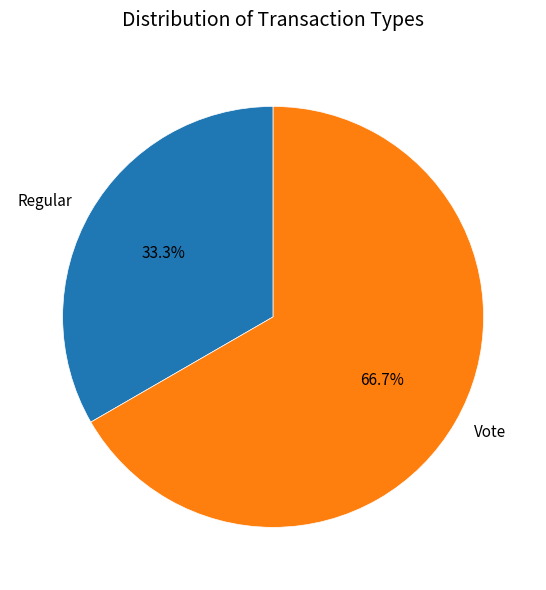

What percentage do Regular and Vote together represent?

100.0%